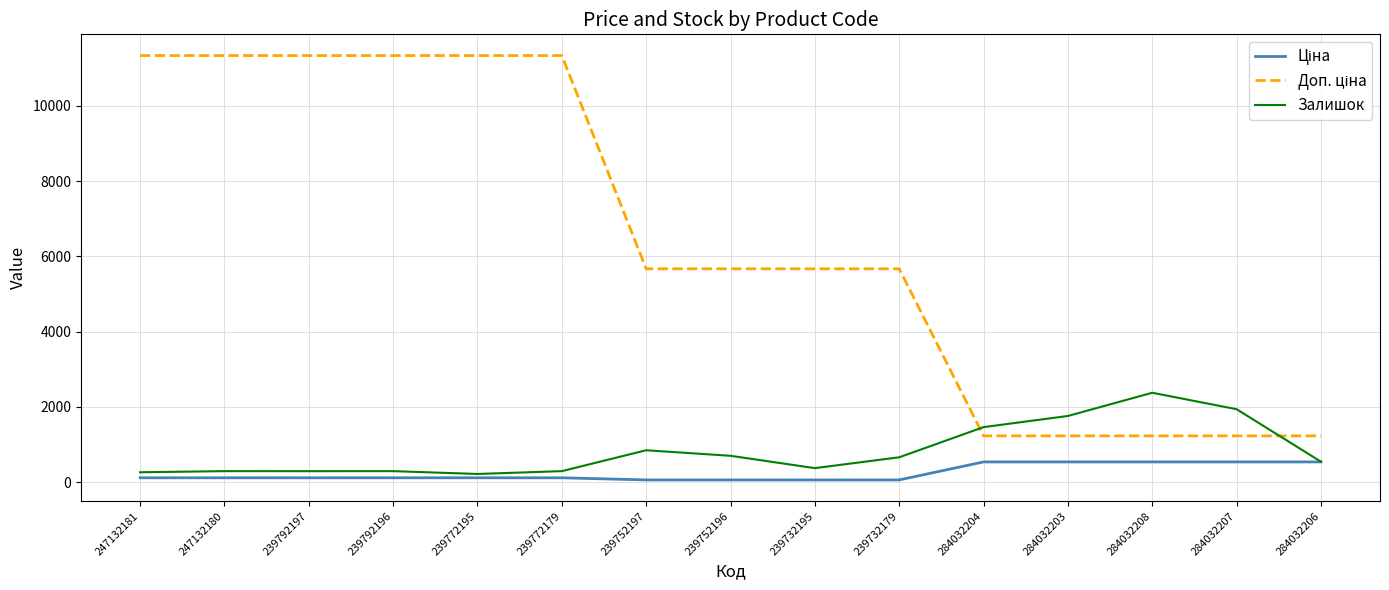

What is the difference between the highest and lowest values at 284032206?

691.7